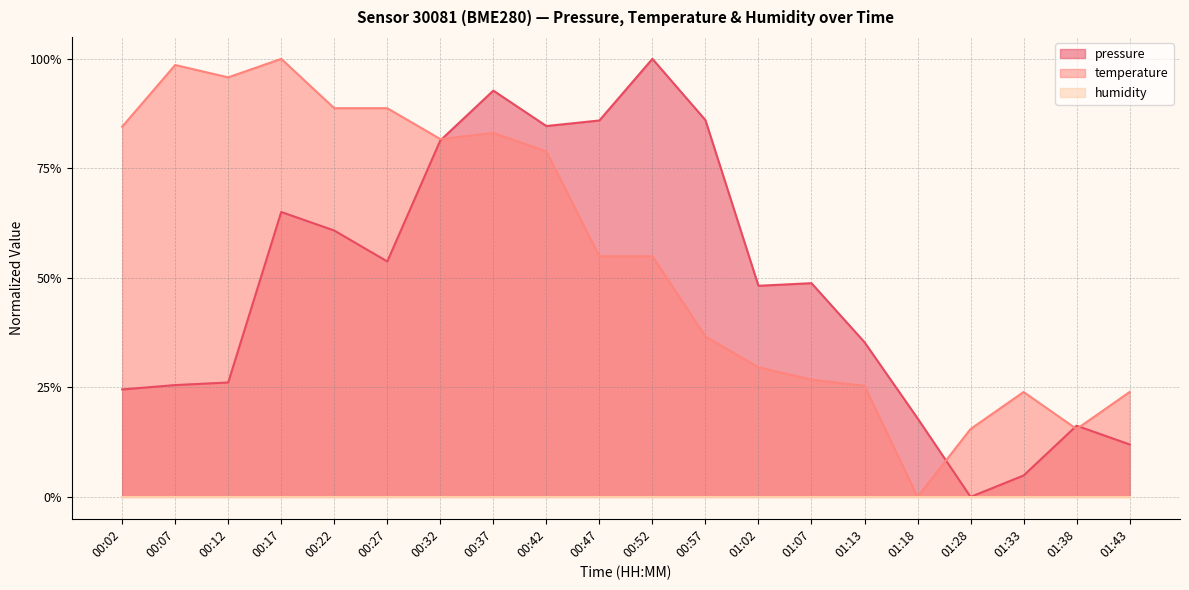

Which series has the largest total across all categories?

temperature